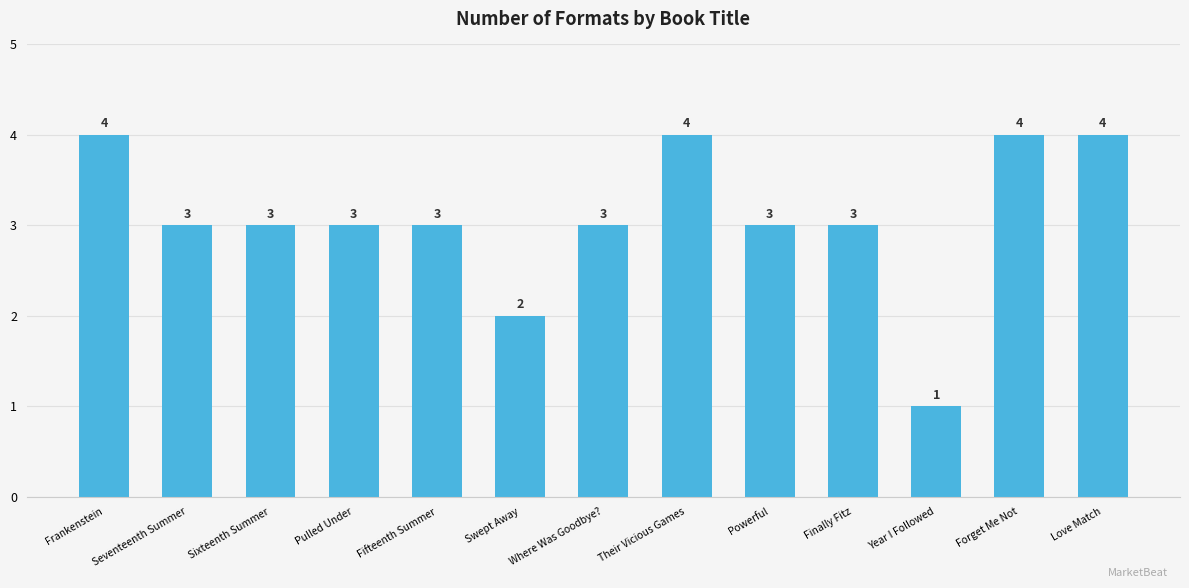

At which label does the data first exceed 3?

Frankenstein